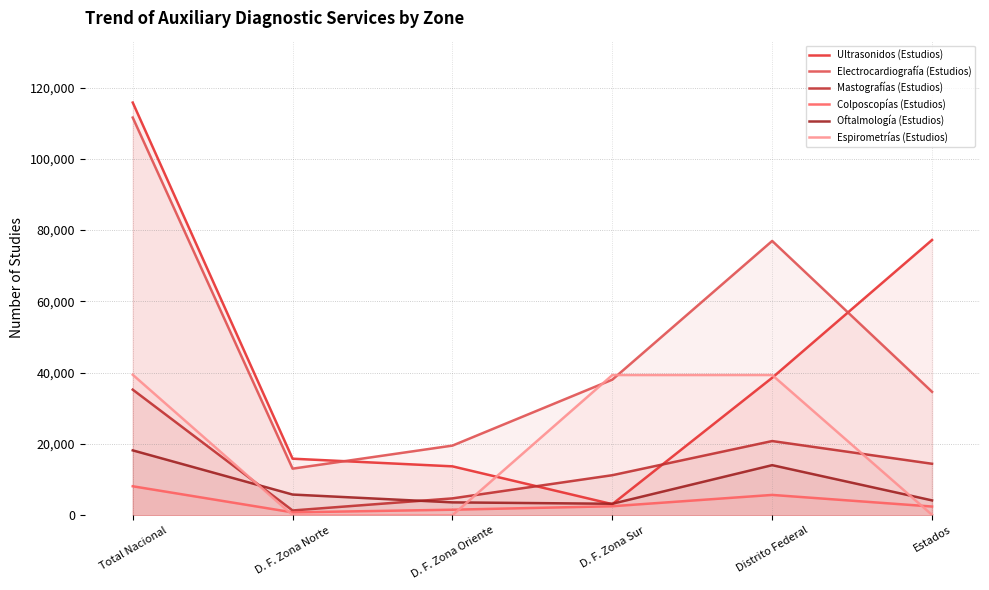

How many values in the Colposcopías (Estudios) series are below 2510?

3